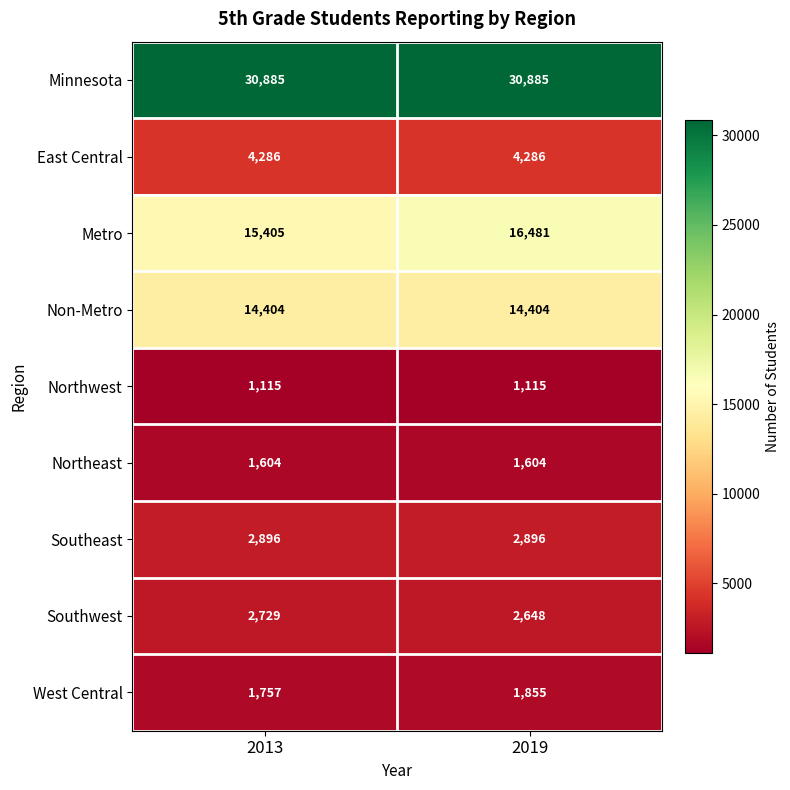

Reading left to right, list all the values displayed in this chart.

Minnesota: 30885	30885
East Central: 4286	4286
Metro: 15405	16481
Non-Metro: 14404	14404
Northwest: 1115	1115
Northeast: 1604	1604
Southeast: 2896	2896
Southwest: 2729	2648
West Central: 1757	1855